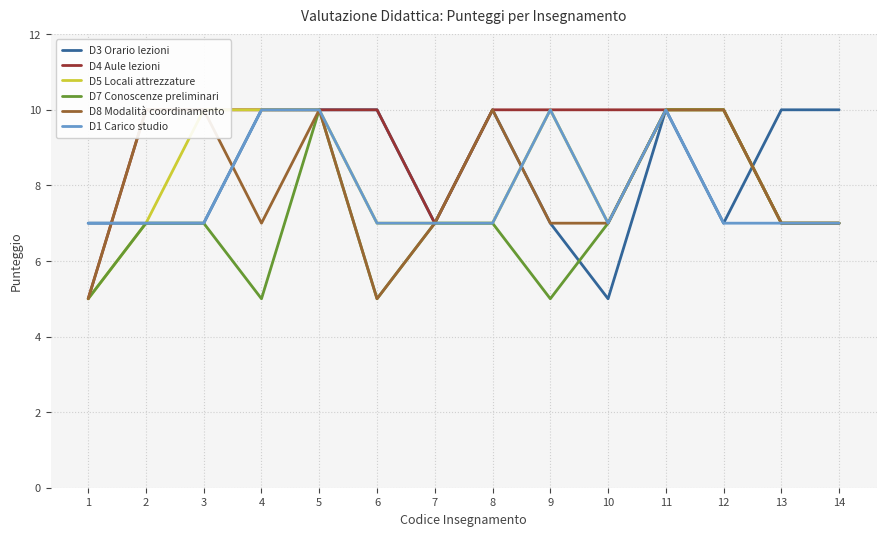

Between 4 and 13, which series saw the biggest shift?

D4 Aule lezioni